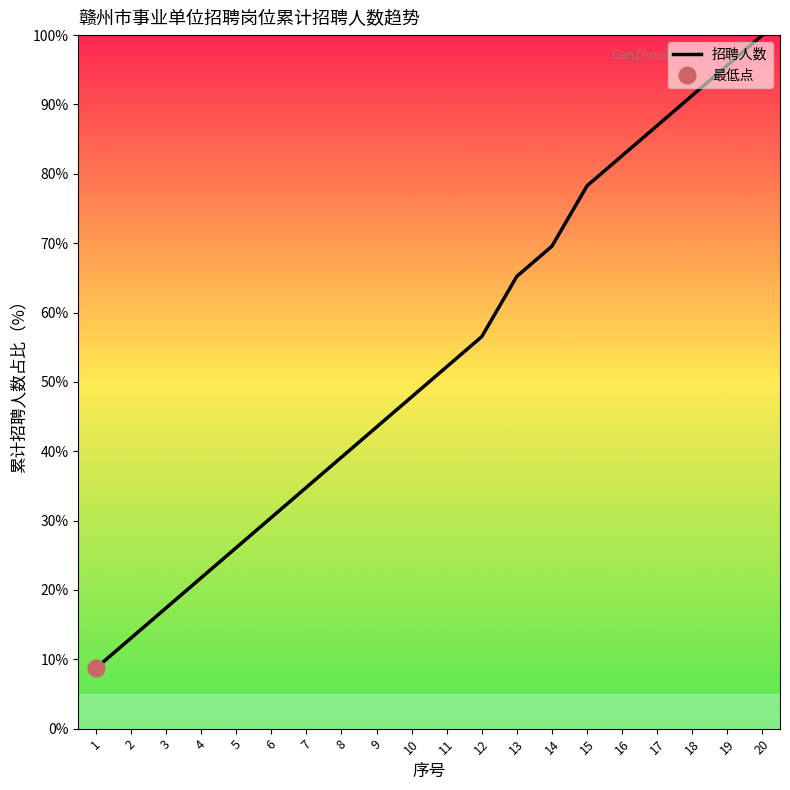

Read the value at 19.

95.7